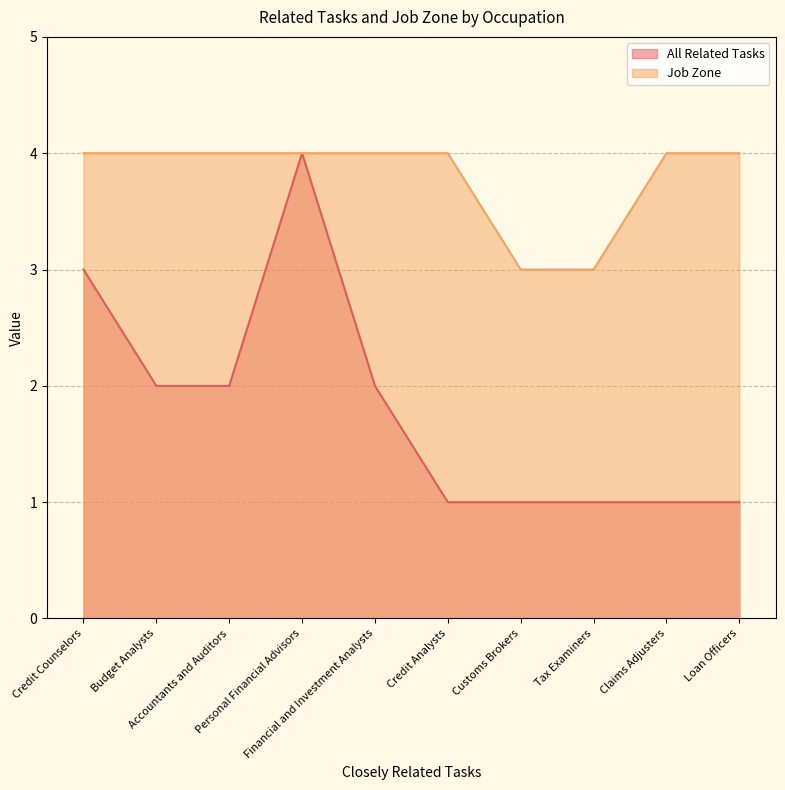

How many interior local peaks does the All Related Tasks series have?

1